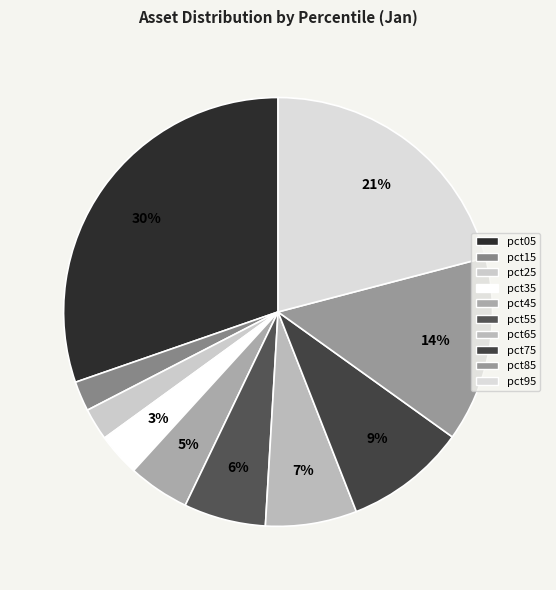

What percentage is the pct35 slice, to the nearest percent?

3%